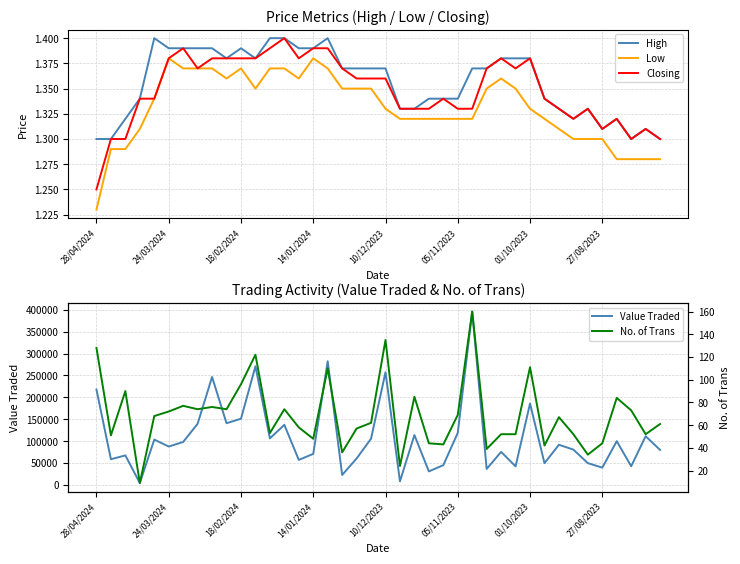

Rank the series at 23 from lowest to highest value.

Low, Closing, High, No. of Trans, Value Traded